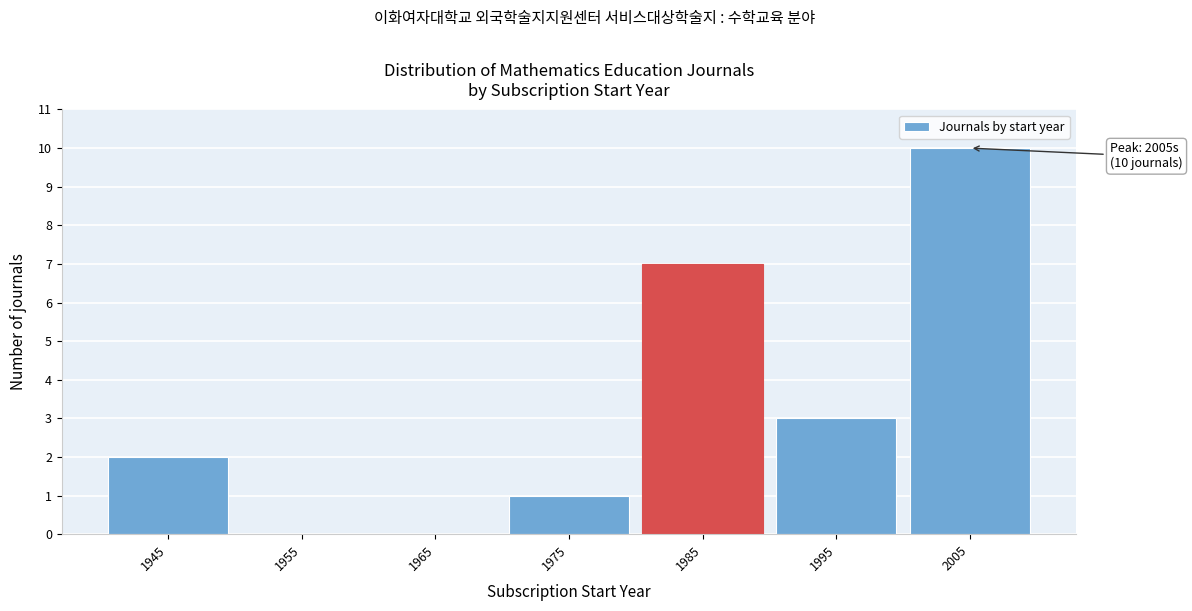

Reading left to right, list all the values displayed in this chart.

1945=2	1955=0	1965=0	1975=1	1985=7	1995=3	2005=10